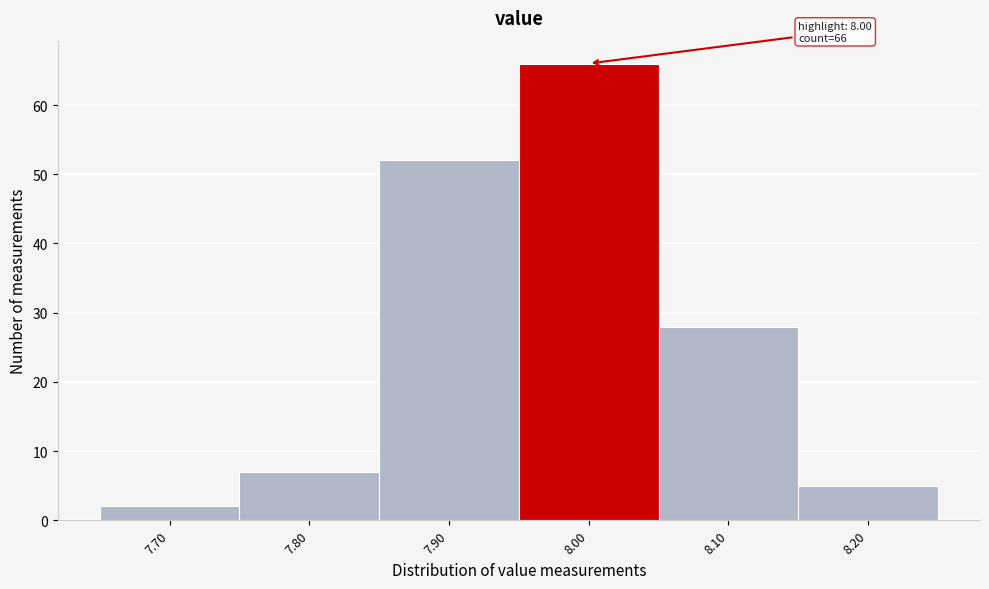

Which range on the x-axis has the tallest bar?

7.95 to 8.05